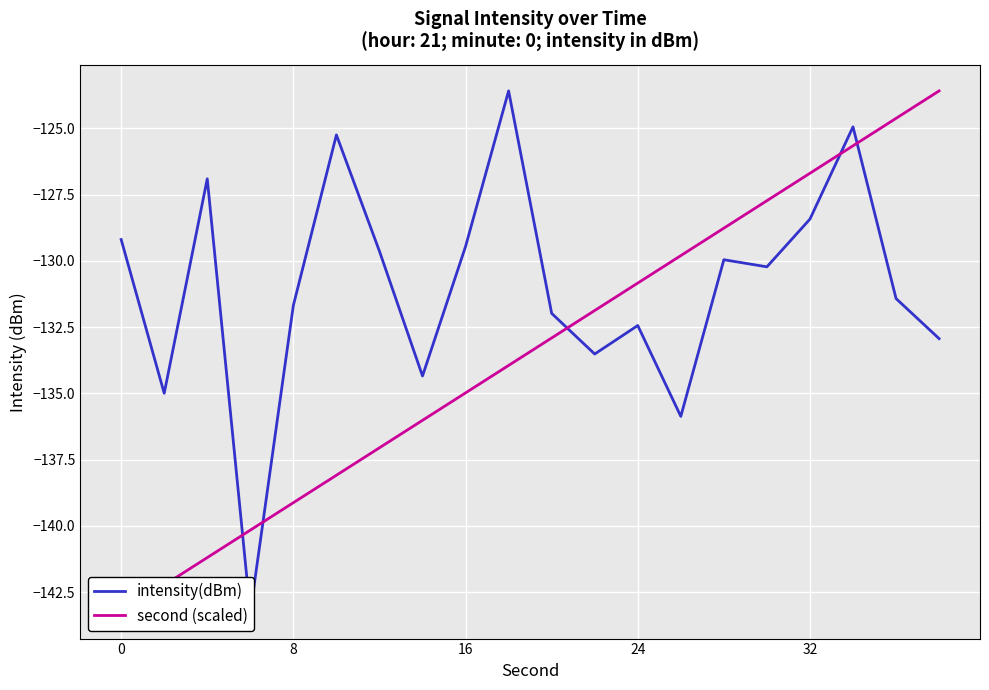

Is the value of second (scaled) at 9 greater than the value of intensity(dBm) at 0?

No